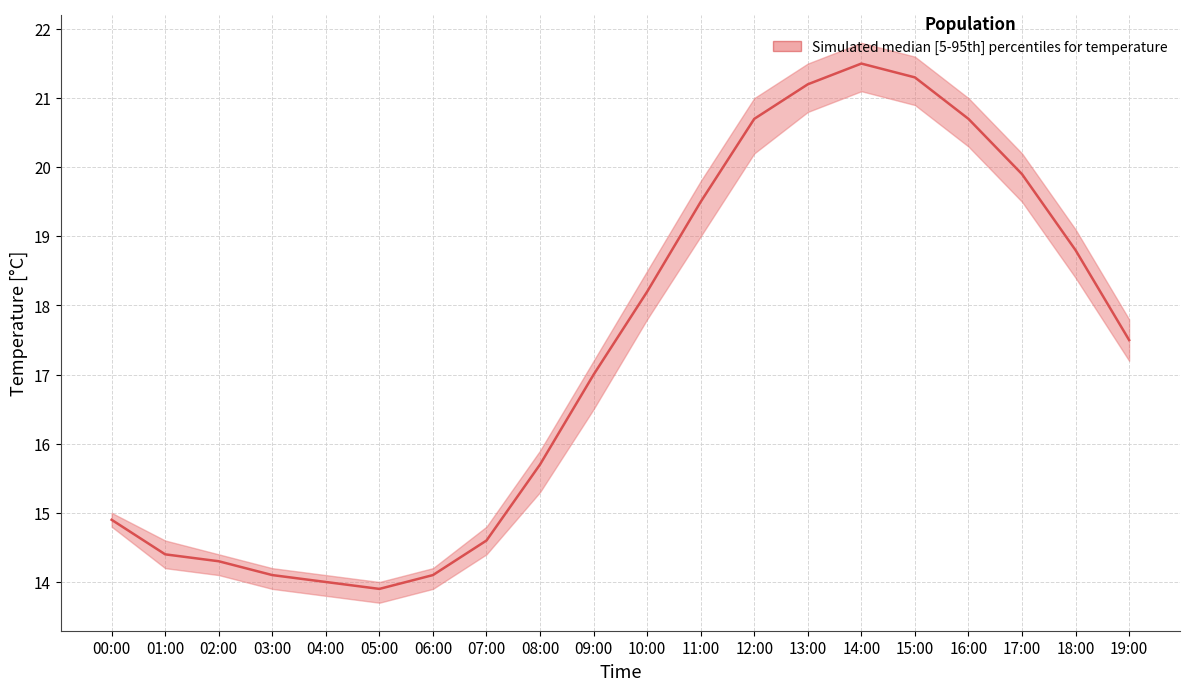

Is it true that temperature_median equals 20.7 at 12:00?

True